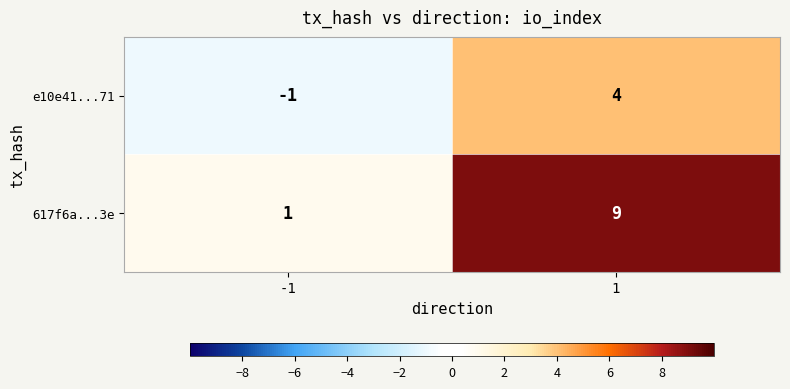

What is the difference between the maximum and minimum values in the e10e41...71 series?

5